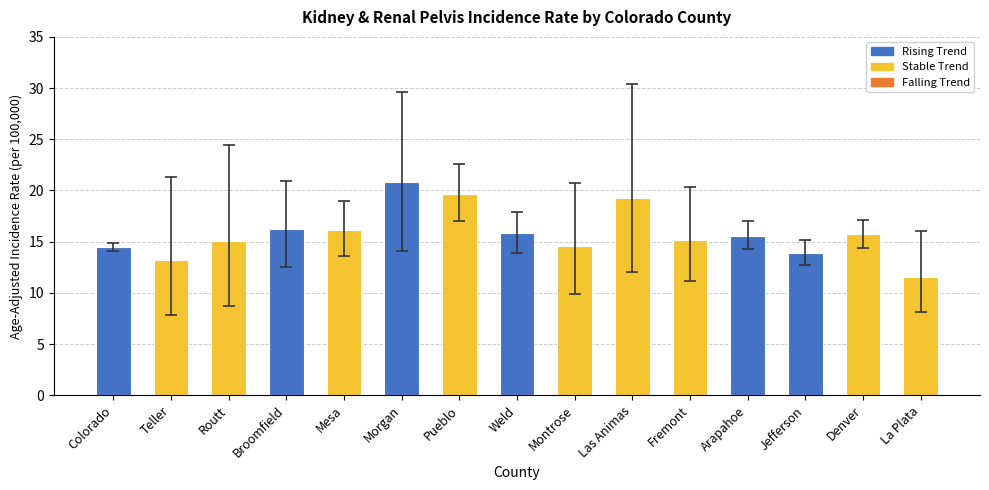

Approximately how many times larger is the value at Mesa compared to Jefferson?

1.2